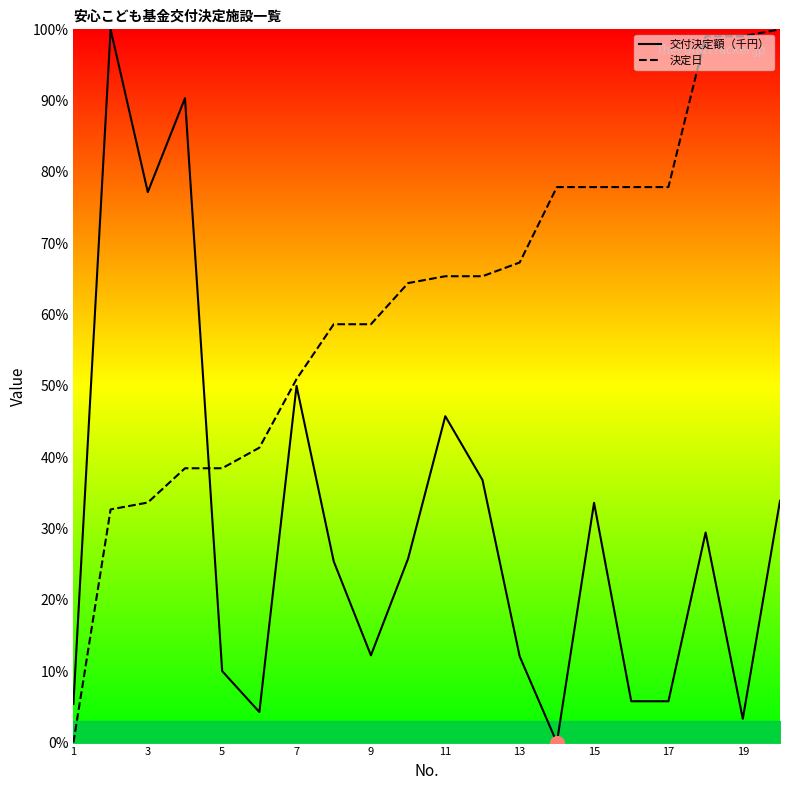

What value does the 交付決定額（千円） series have at 17?

5.8